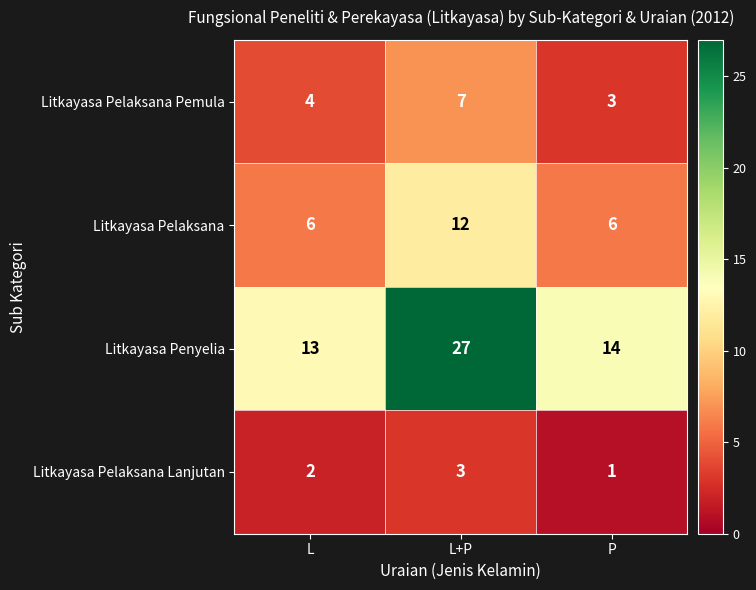

Reading left to right, list all the values displayed in this chart.

Litkayasa Pelaksana Pemula: 4	7	3
Litkayasa Pelaksana: 6	12	6
Litkayasa Penyelia: 13	27	14
Litkayasa Pelaksana Lanjutan: 2	3	1